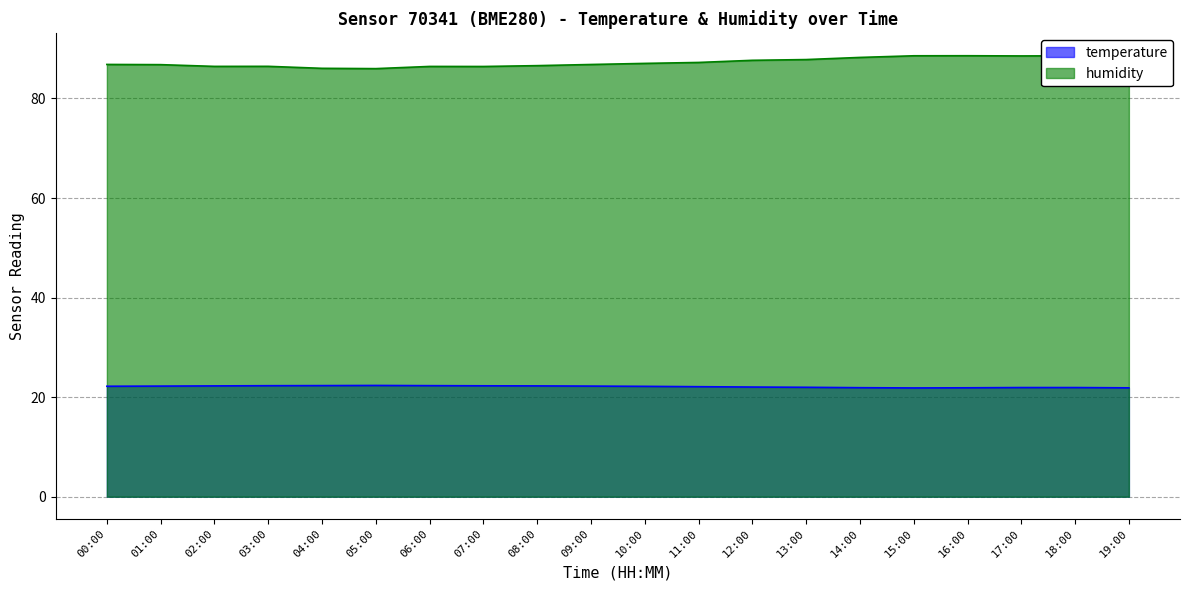

Where is the first local minimum for humidity?

02:00